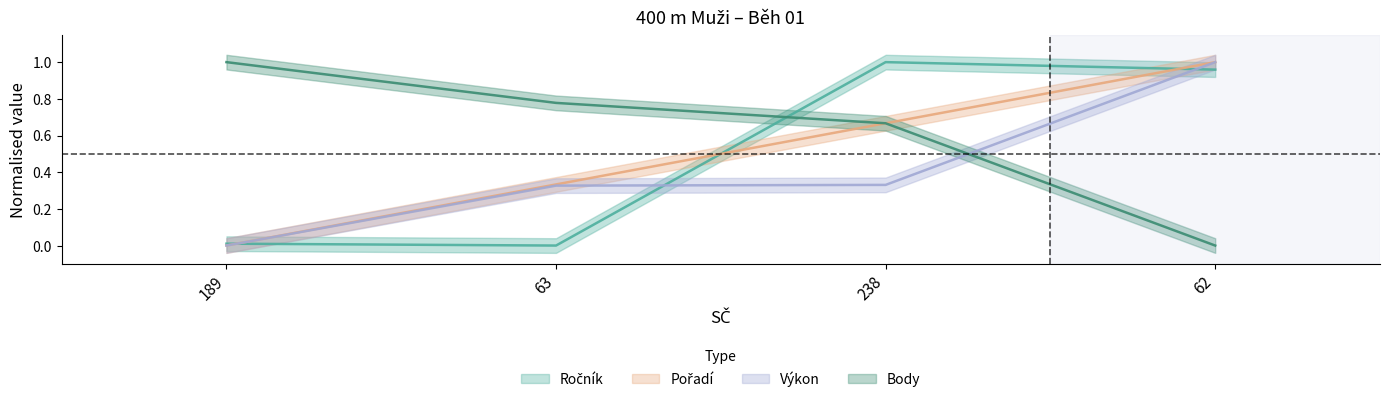

How many values in Pořadí are above zero?

3